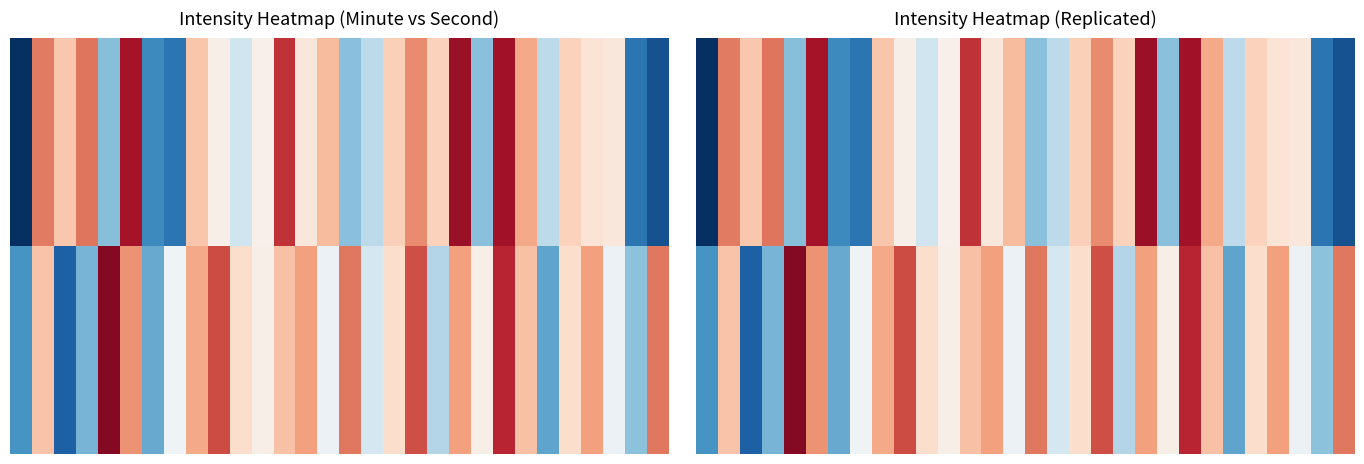

What is the difference between the highest and lowest values at 13?

2.6